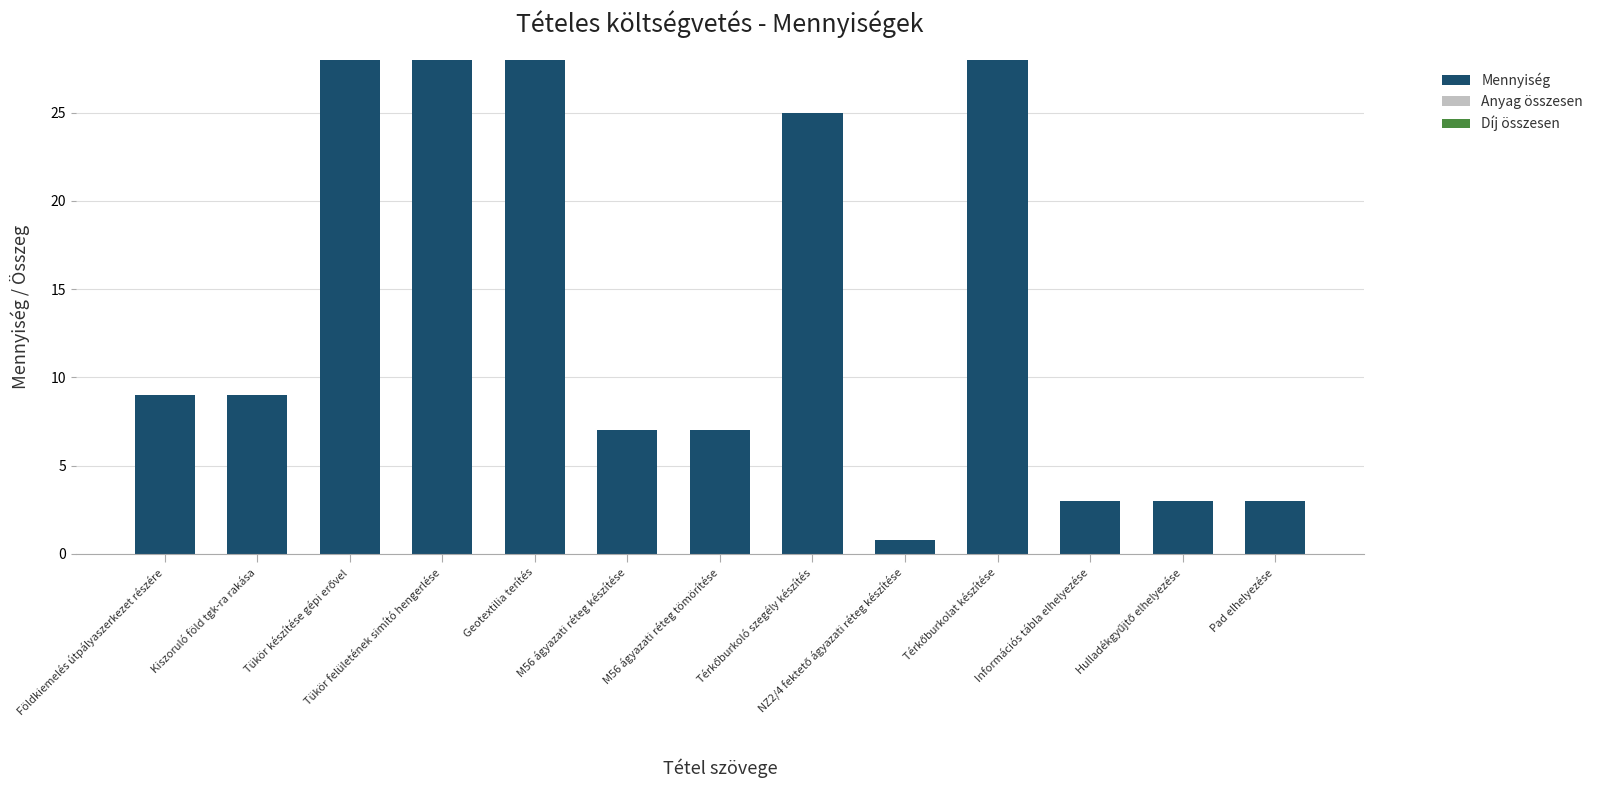

Count the number of data series in this chart.

1